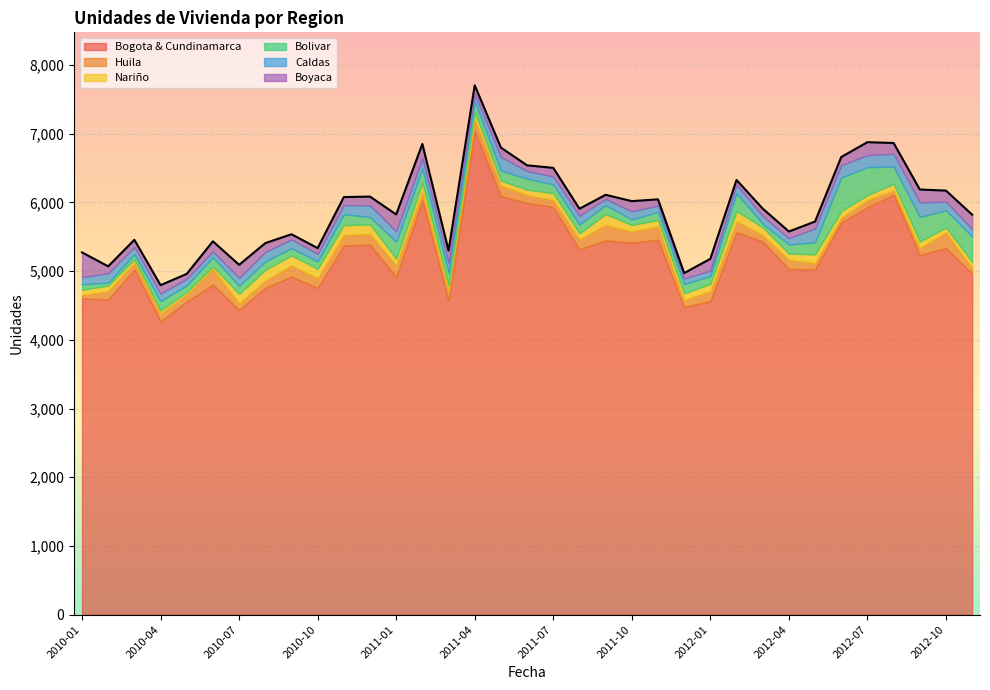

Is it true that Bolivar equals 229 at 2012-04?

False